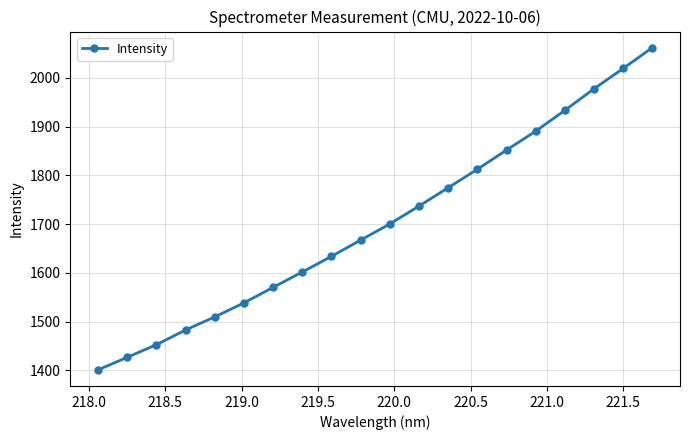

Reading left to right, extract all data points from this chart.

1401.0	1426.7	1452.6	1482.8	1509.6	1538.4	1570.2	1601.7	1633.8	1667.1	1700.3	1736.9	1774.5	1812.3	1851.7	1890.4	1933.1	1977.3	2019.1	2061.7